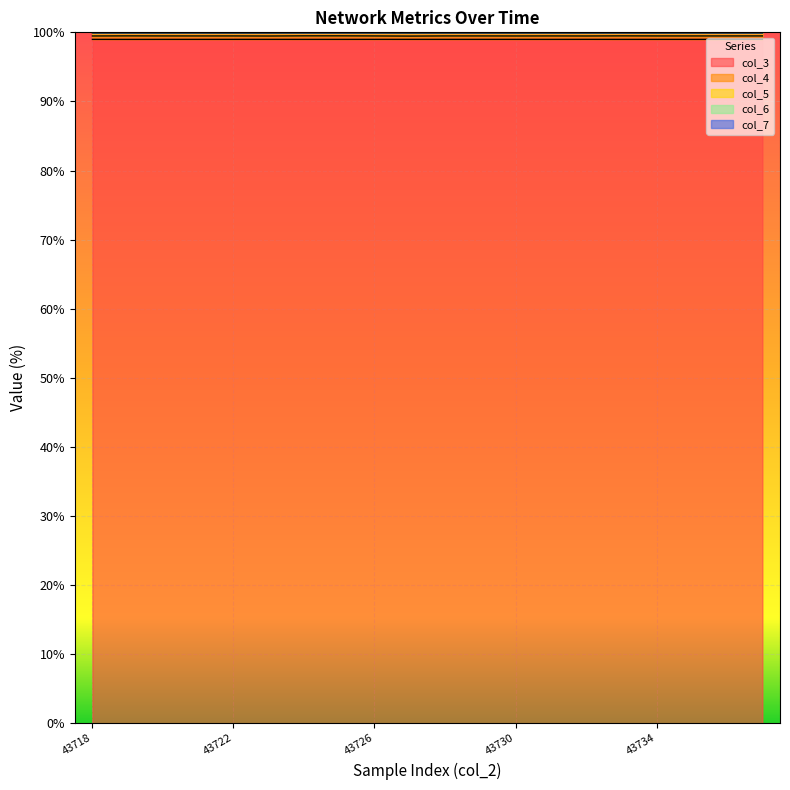

Is the value of col_4 at 43725 greater than the value of col_7 at 43734?

No